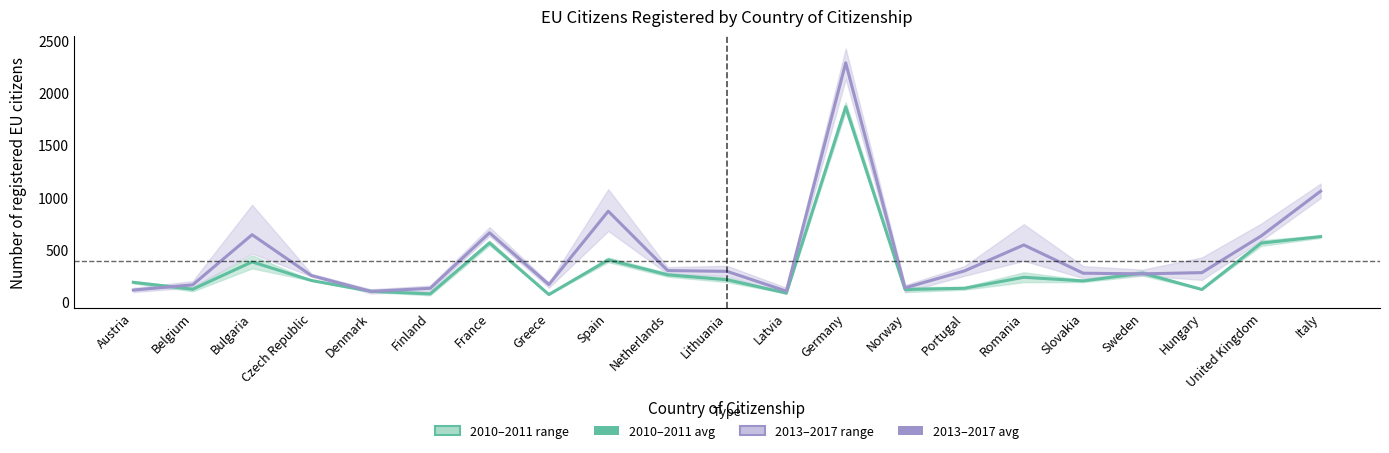

How many interior local peaks does the 2010–2011 avg series have?

6